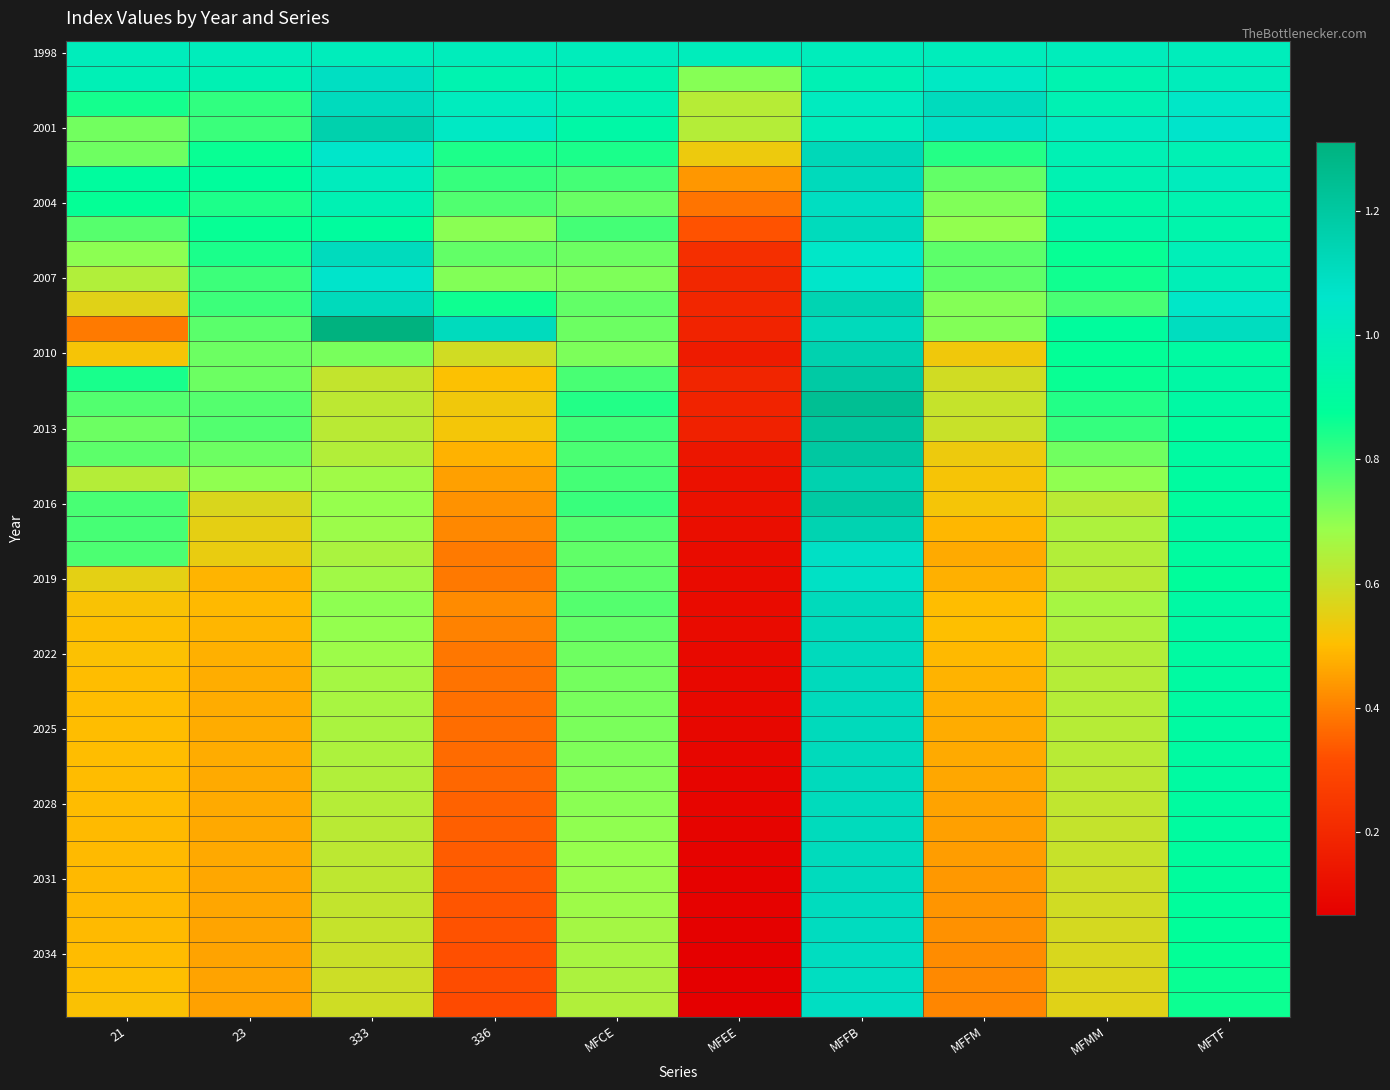

At which category does the chart reach its peak across all series?

333